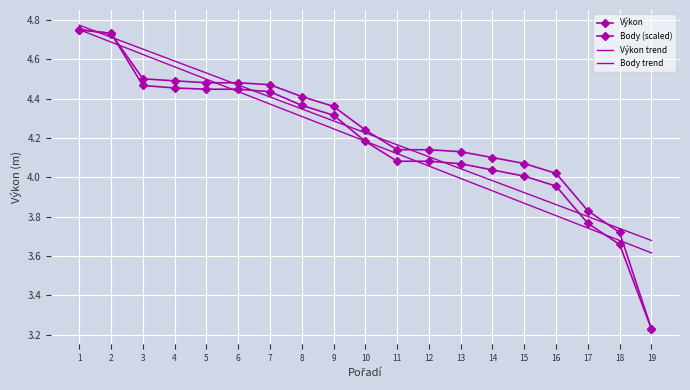

Rank the series at 2 from highest to lowest value.

Body (scaled), Výkon, Výkon trend, Body trend